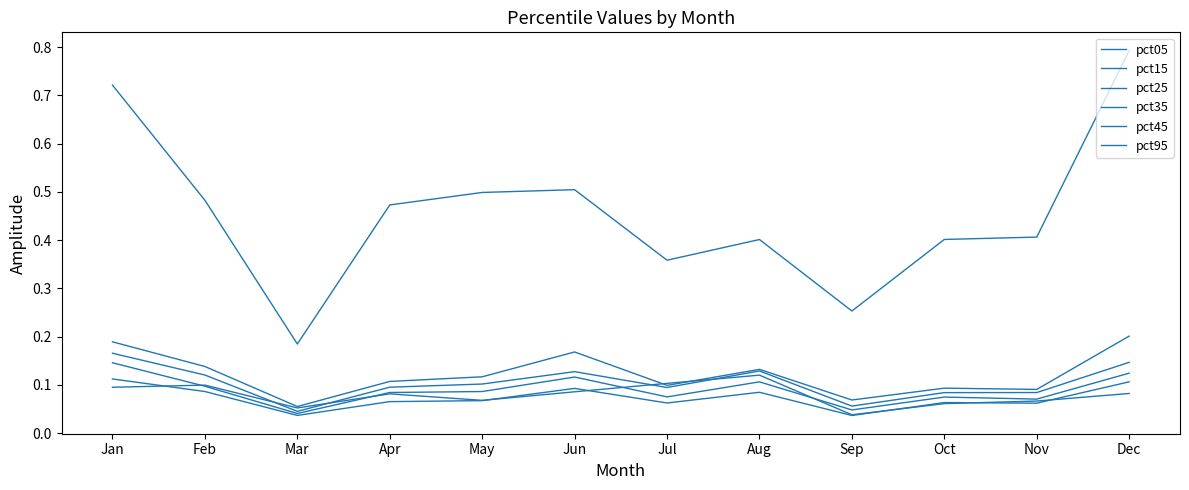

Reading right to left, list all the values displayed in this chart.

pct05: 0.1	0.1	0.1	0.0	0.1	0.1	0.1	0.1	0.1	0.1	0.1	0.1
pct15: 0.1	0.1	0.1	0.0	0.1	0.1	0.1	0.1	0.1	0.0	0.1	0.1
pct25: 0.1	0.1	0.1	0.0	0.1	0.1	0.1	0.1	0.1	0.0	0.1	0.1
pct35: 0.1	0.1	0.1	0.1	0.1	0.1	0.1	0.1	0.1	0.0	0.1	0.2
pct45: 0.2	0.1	0.1	0.1	0.1	0.1	0.2	0.1	0.1	0.1	0.1	0.2
pct95: 0.8	0.4	0.4	0.3	0.4	0.4	0.5	0.5	0.5	0.2	0.5	0.7